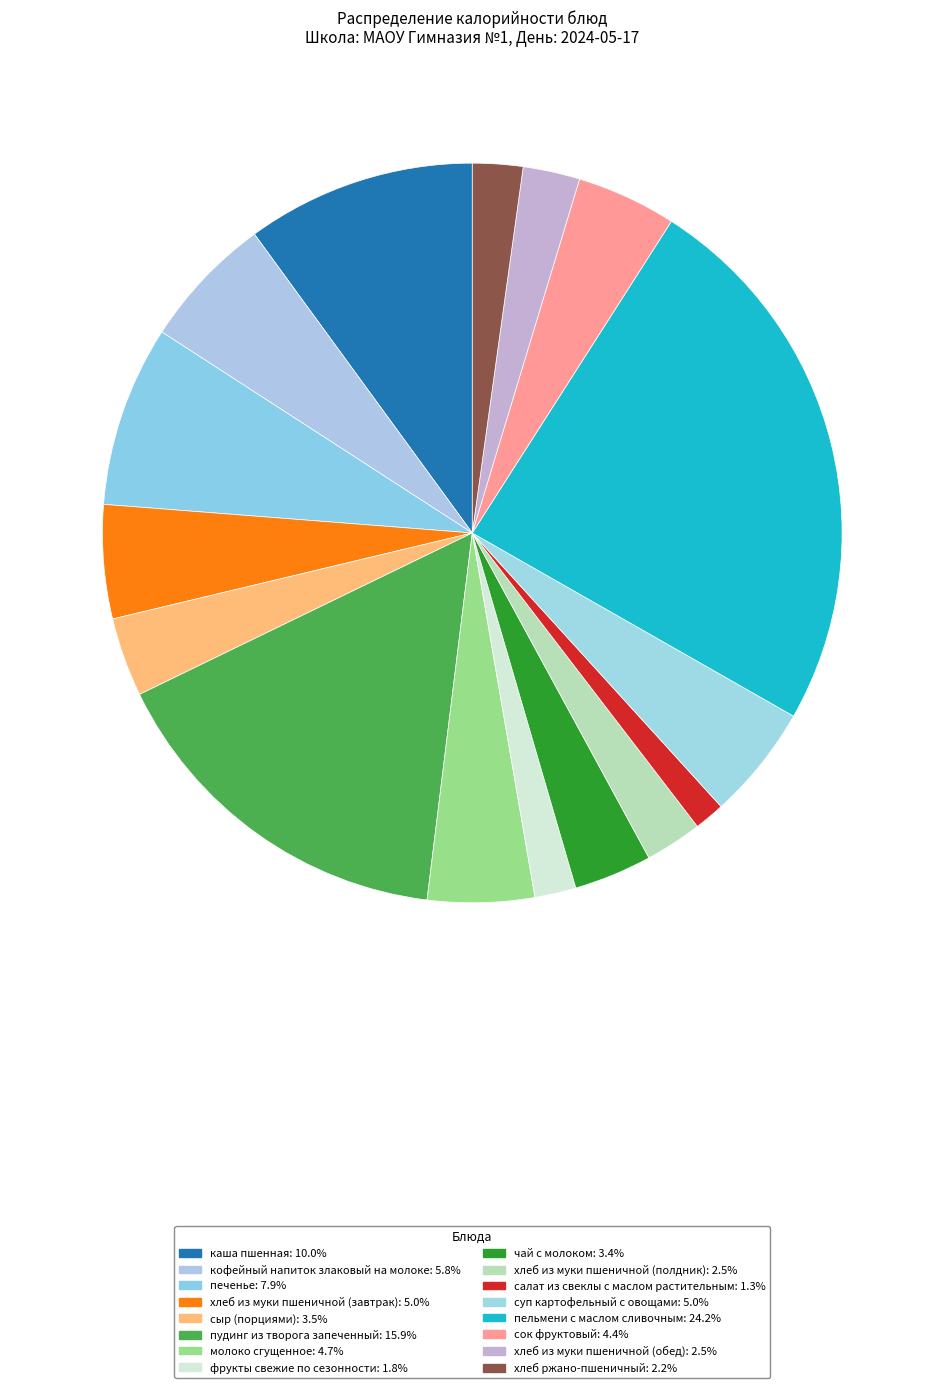

Is the sum of хлеб ржано-пшеничный and сыр (порциями) greater than half?

No